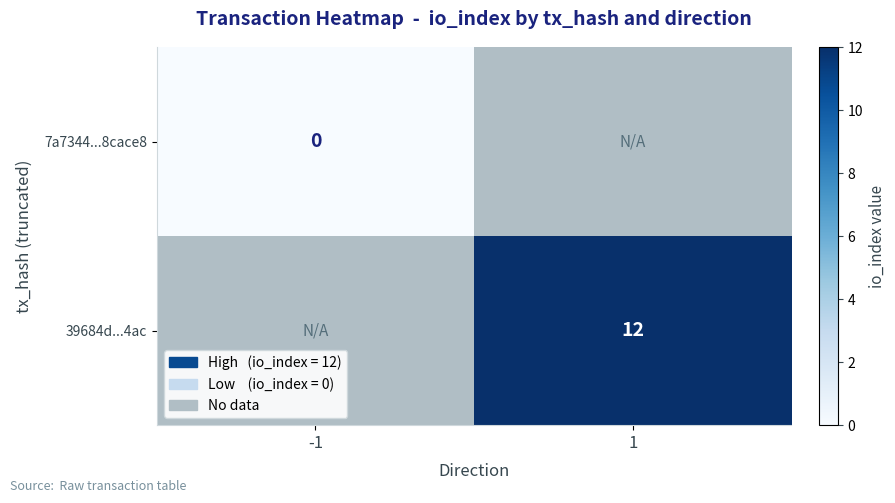

True or false: 39684d...4ac has a value of 4 at 1.

False